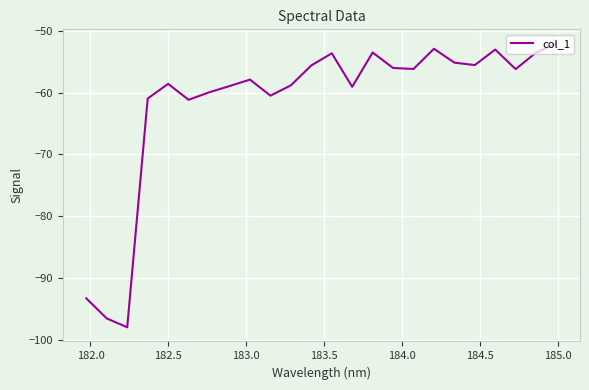

What is the smallest value displayed?

-97.9